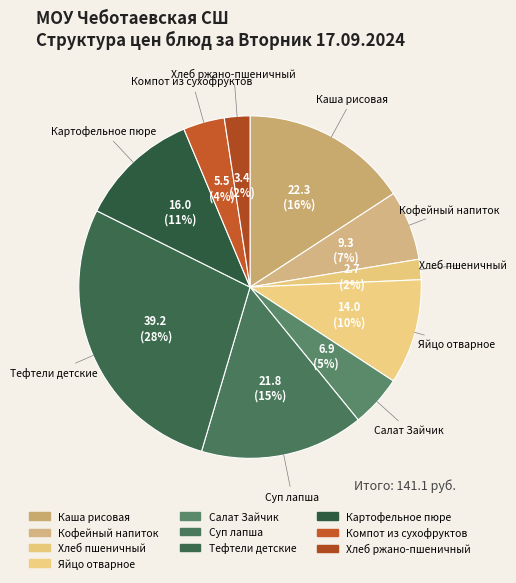

To the nearest percent, what percentage of the pie is Кофейный напиток?

7%